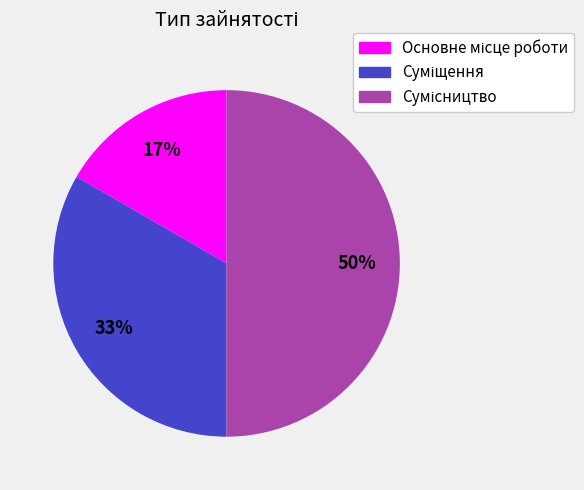

To the nearest percent, what is the average slice percentage?

33%